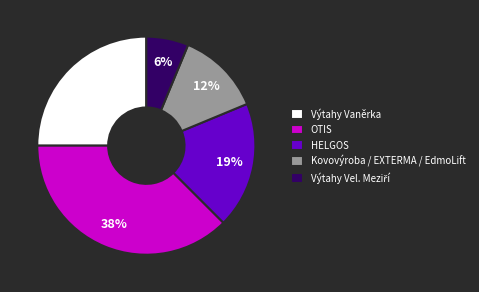

Is HELGOS the majority of the pie?

No